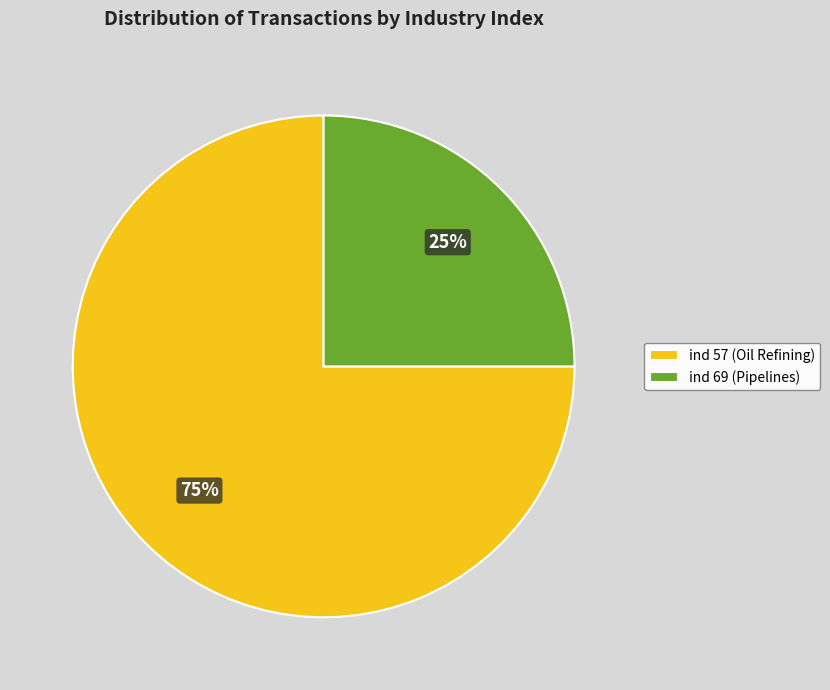

Which slice is the smallest?

ind 69 (Pipelines)